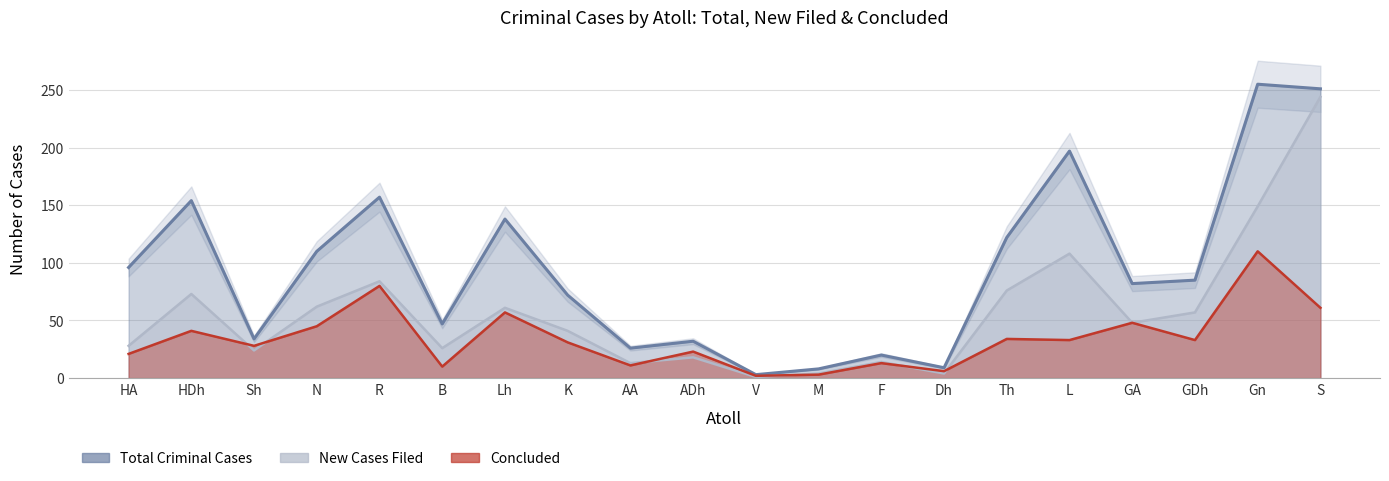

Rank the series at V from lowest to highest value.

New Cases Filed, Concluded, Total Criminal Cases